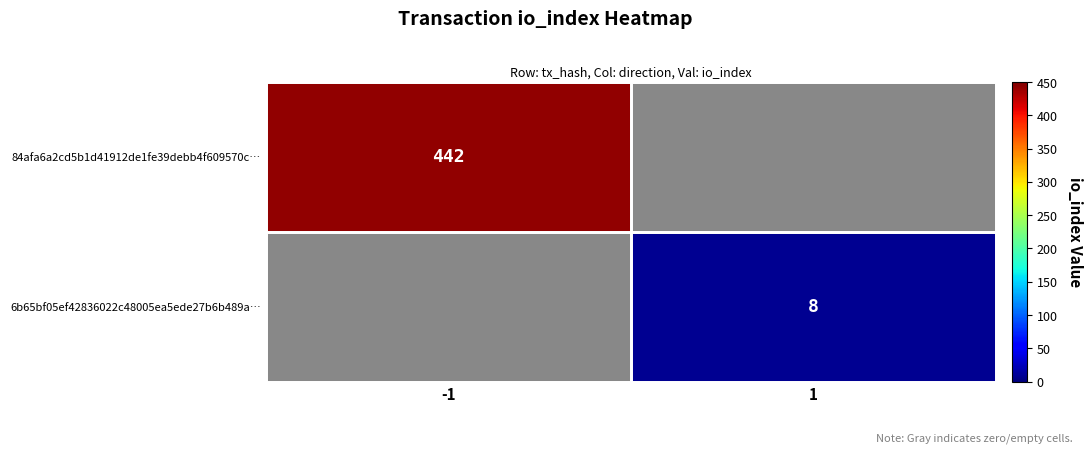

Is it true that 84afa6a2cd5b1d41912de1fe39debb4f609570c… equals 642 at -1?

False